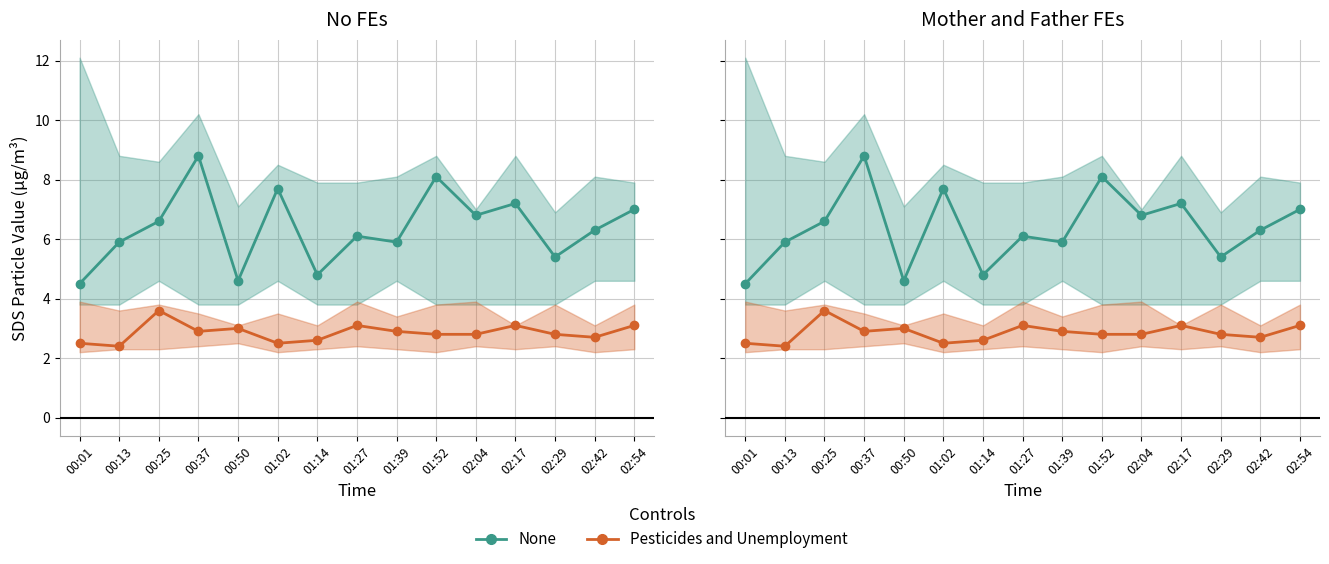

The value of SDS P1 (None) at 01:39 is 5.9. True or false?

True